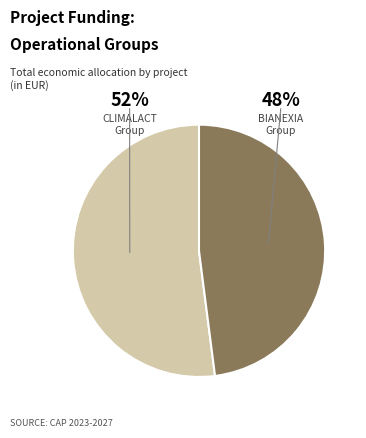

Does any single category account for the majority?

Yes